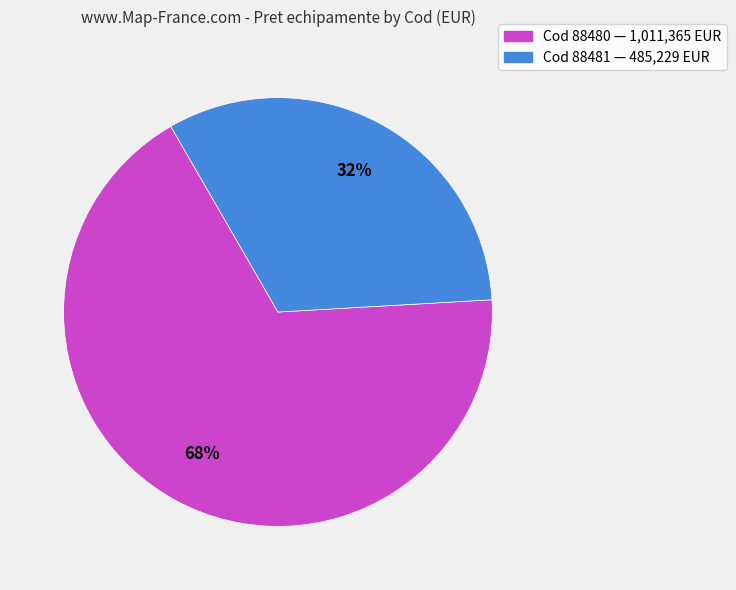

How many segments does this pie chart have?

2